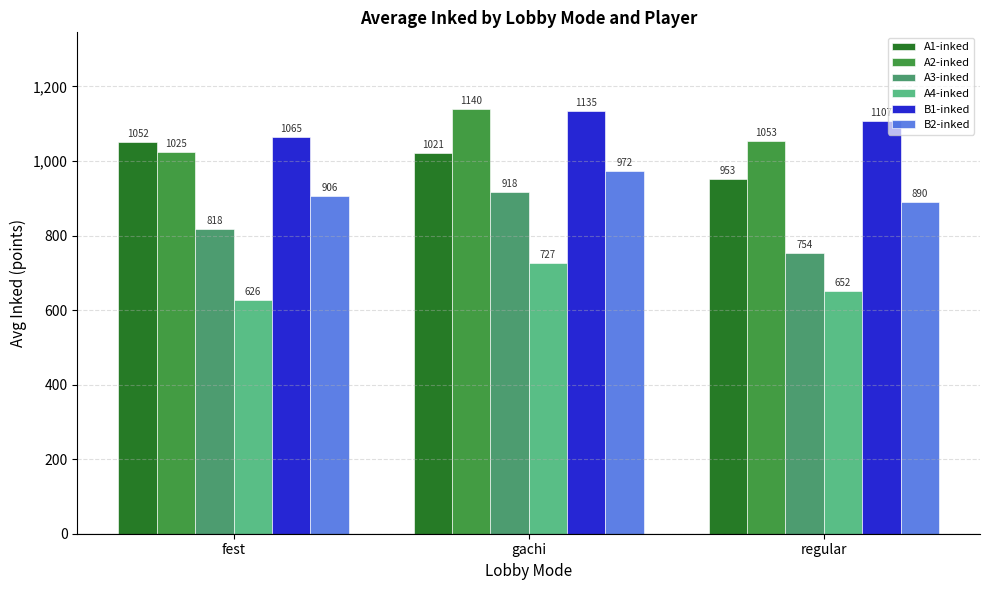

Which series changed the most between fest and gachi?

A2-inked